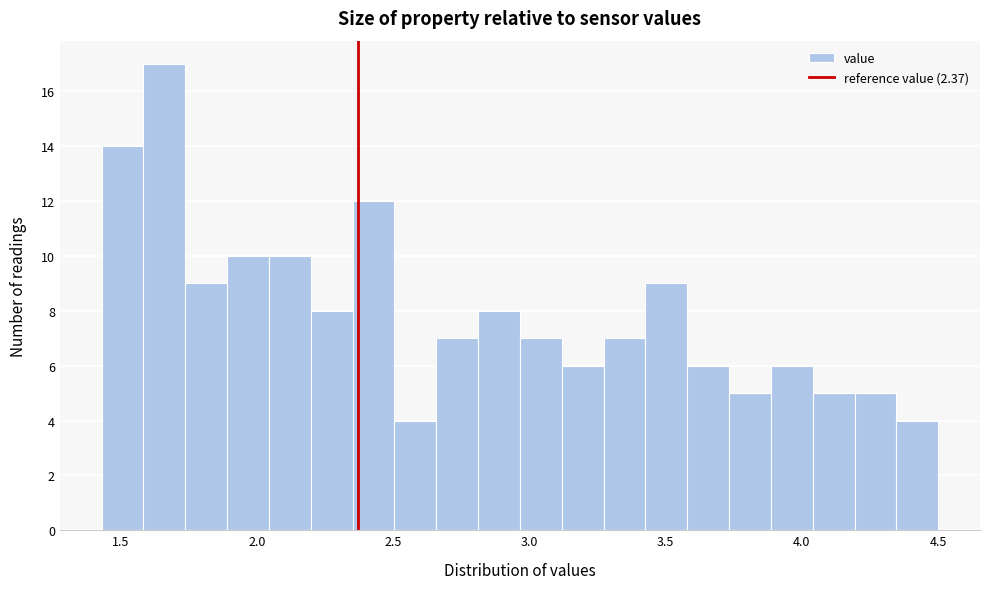

Around what value on the x-axis is the tallest bar? Give the approximate position of its centre, as read against the axis.

1.65